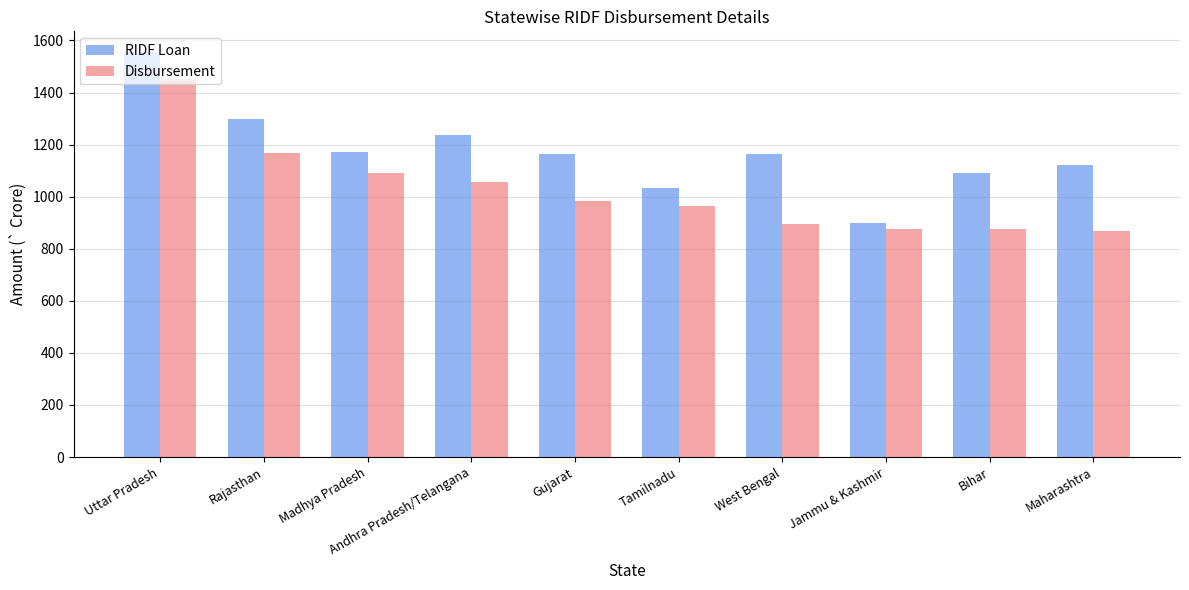

Between Rajasthan and West Bengal, which series saw the biggest shift?

Disbursement